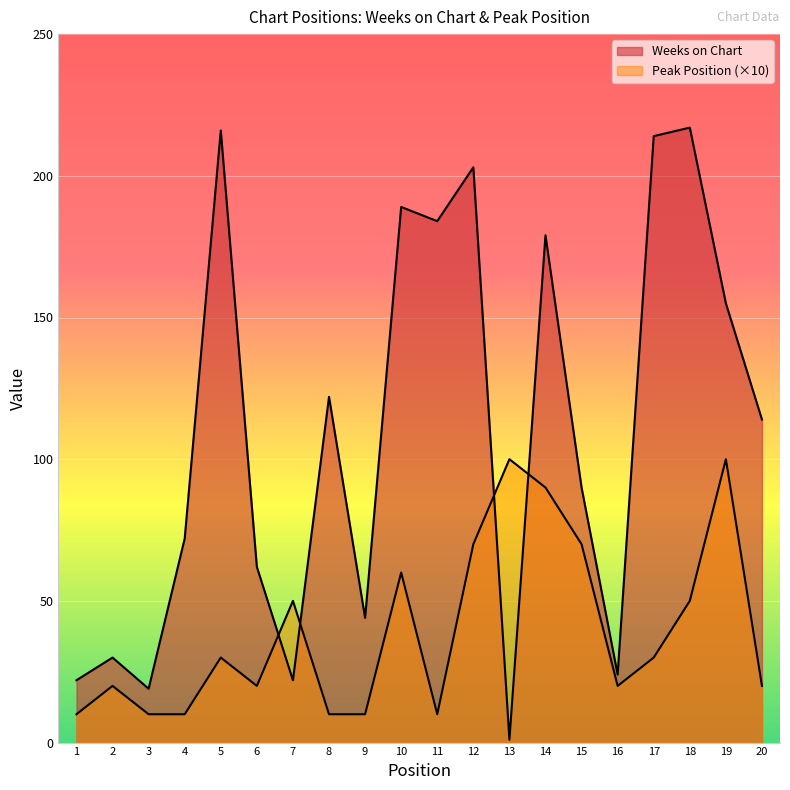

In Peak Position, how many points are lower than both neighbors (excluding endpoints)?

3